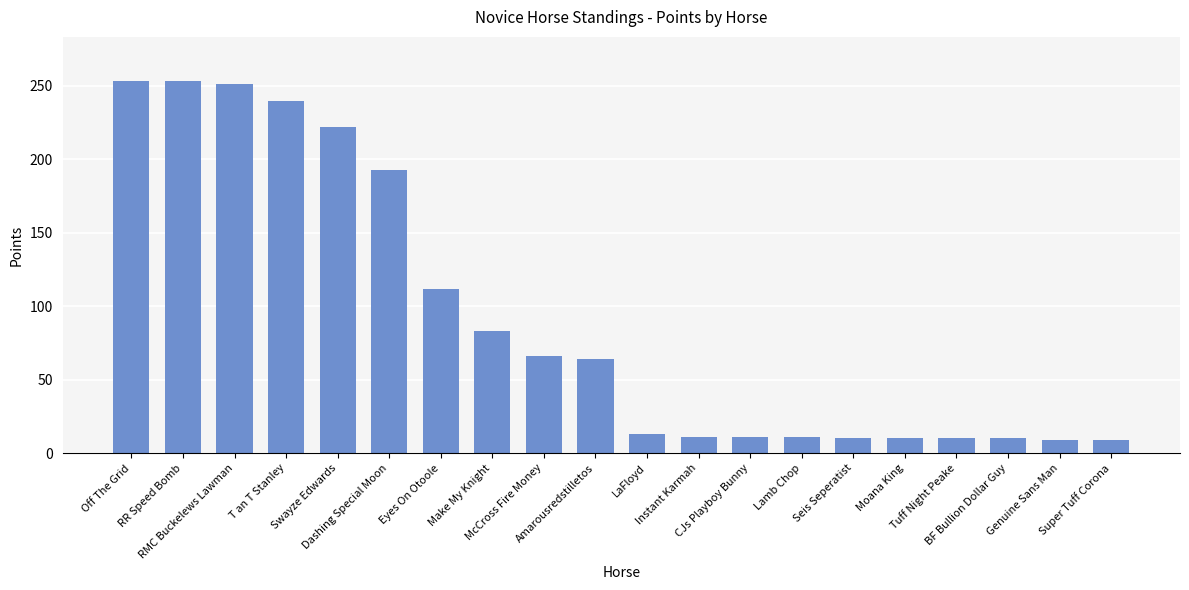

What is the label of the 12th bar from the right?

McCross Fire Money